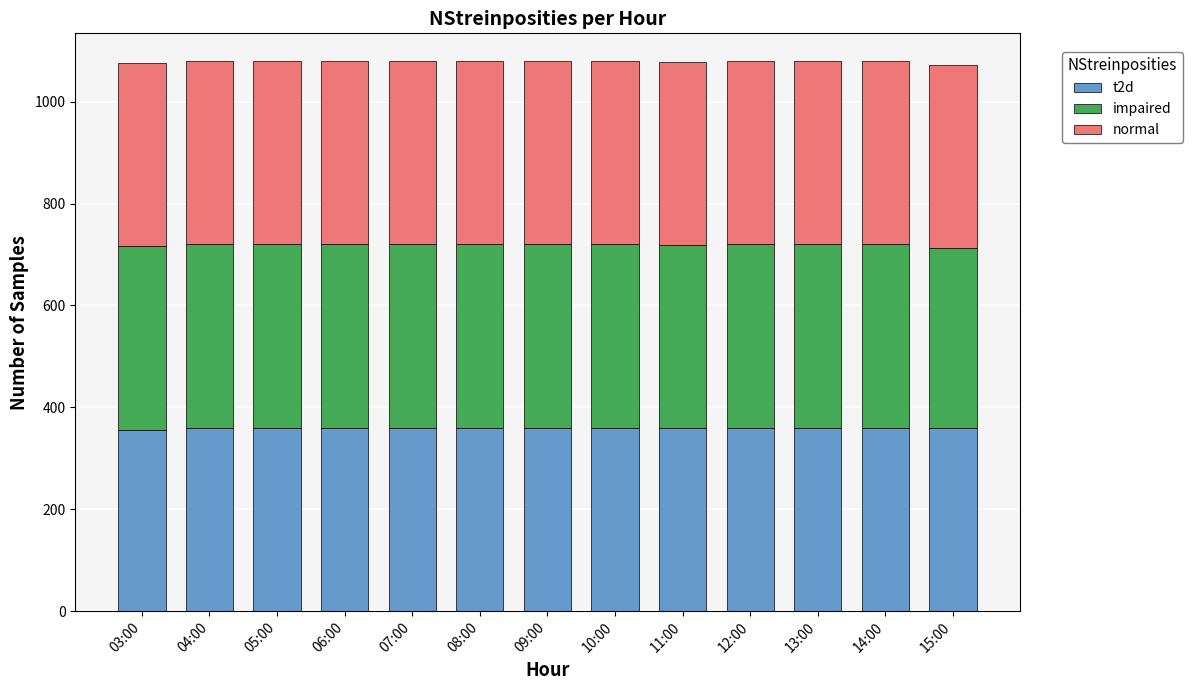

What is the total value across all series at 07:00?

1080